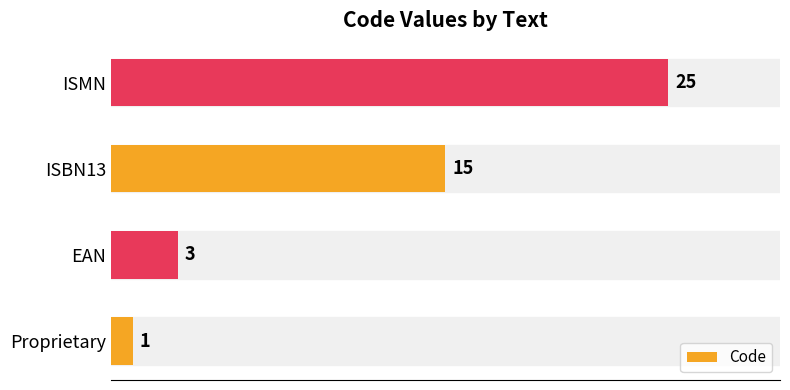

Is it true that the value at ISMN is 25?

True